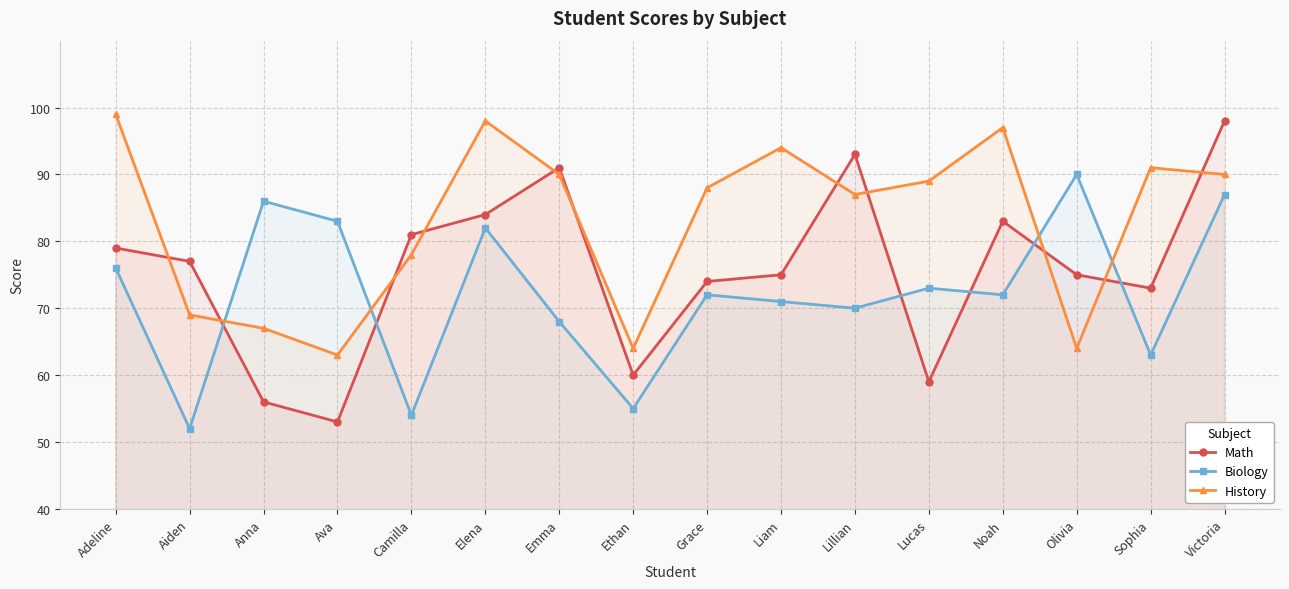

What is the difference between the highest and lowest values at Grace?

16